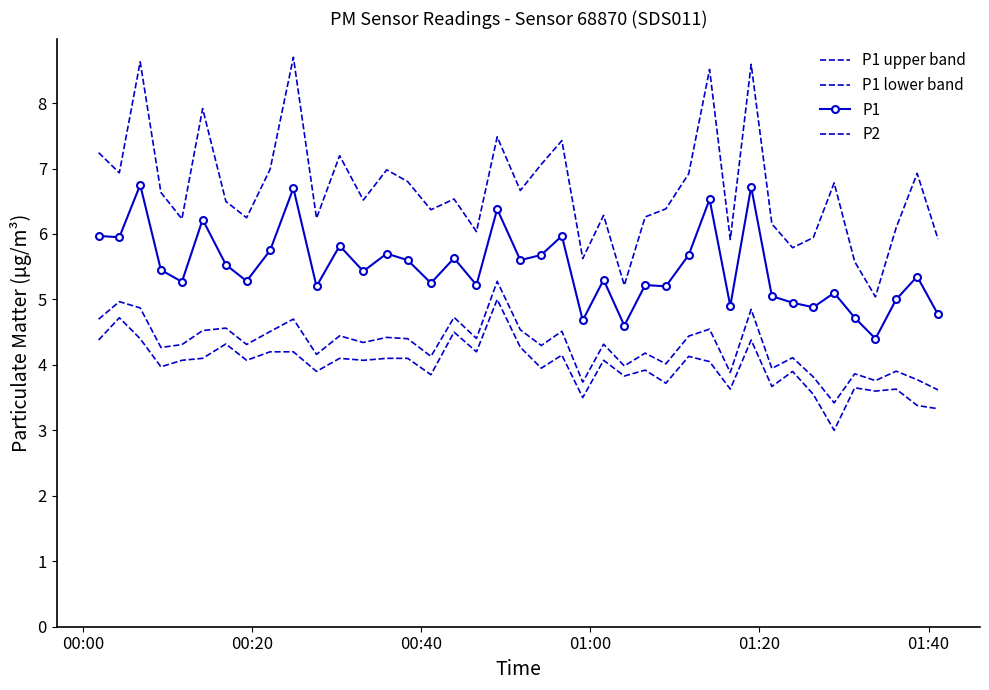

What is the difference between the second highest and second lowest values in the P1 lower band series?

1.3